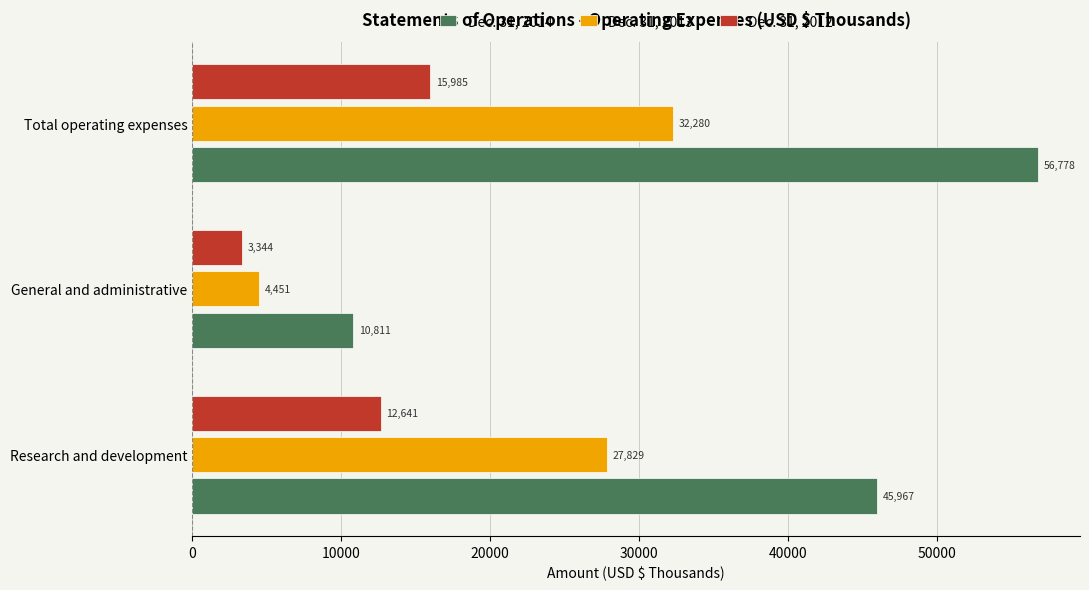

Rank the series by their maximum value, from highest to lowest.

Dec. 31, 2014, Dec. 31, 2013, Dec. 31, 2012